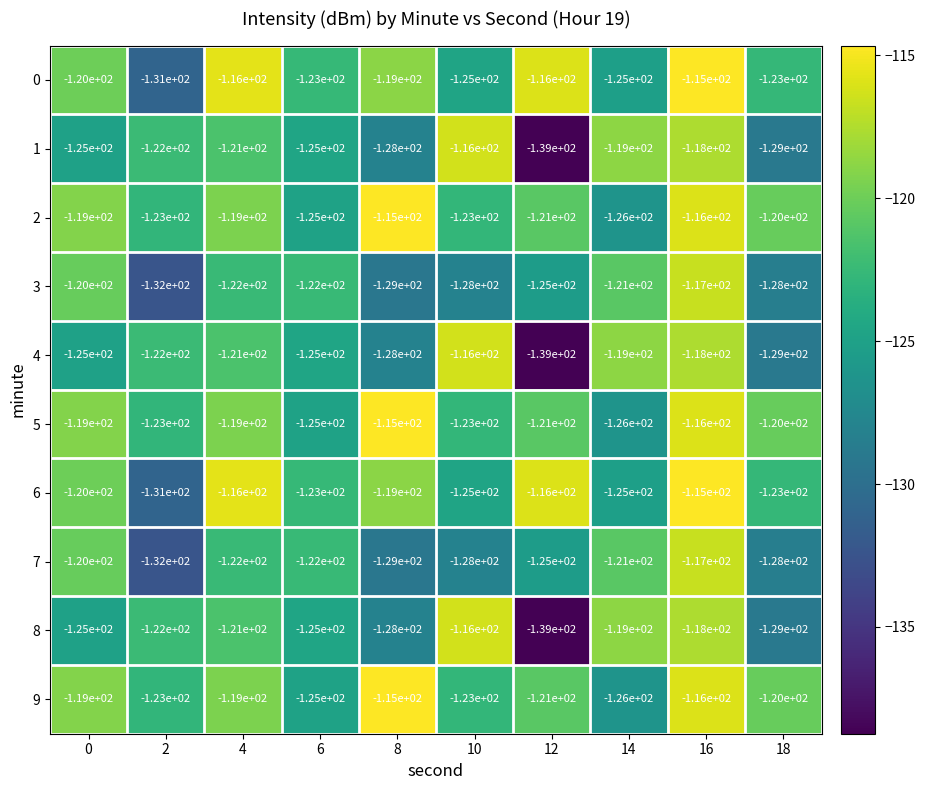

What is the difference between the maximum and minimum values in the 0 series?

16